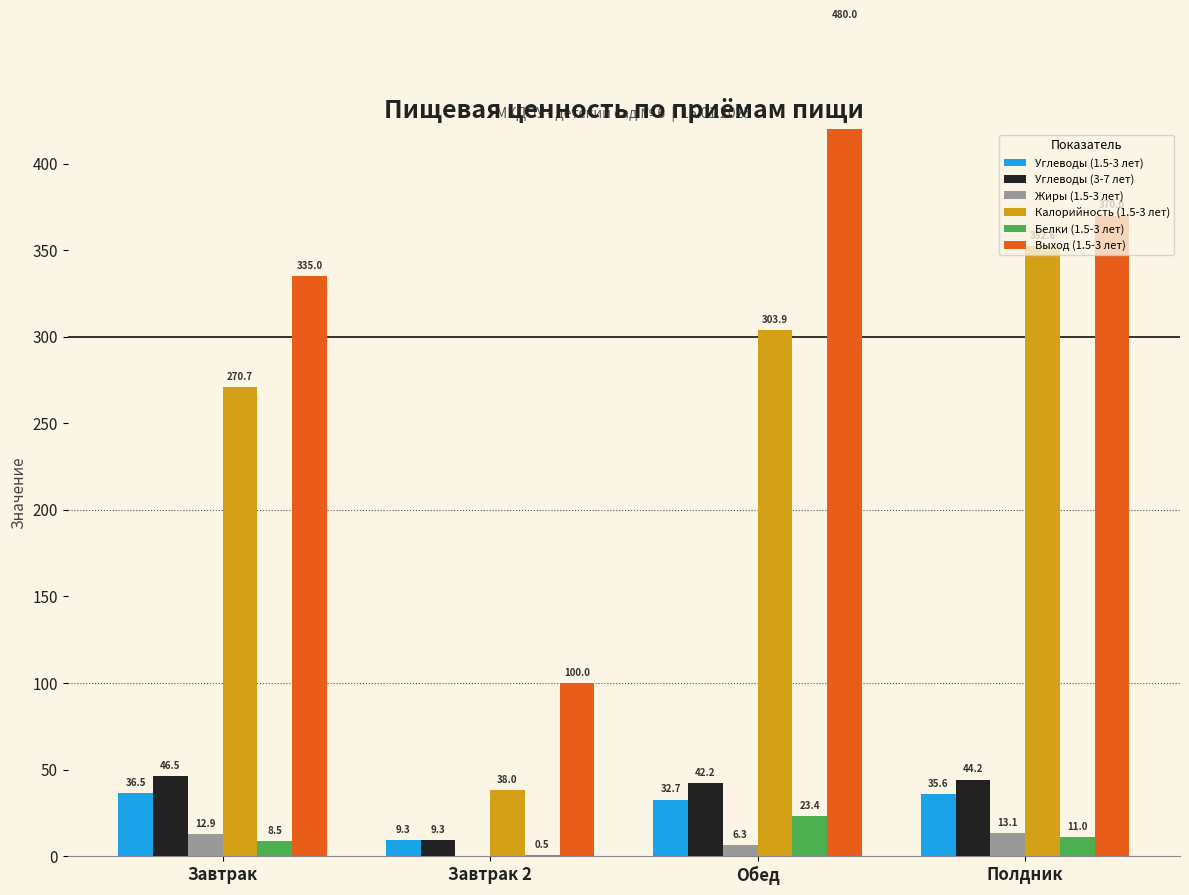

Where is Углеводы (1.5-3 лет) nearest to the value 22?

Обед